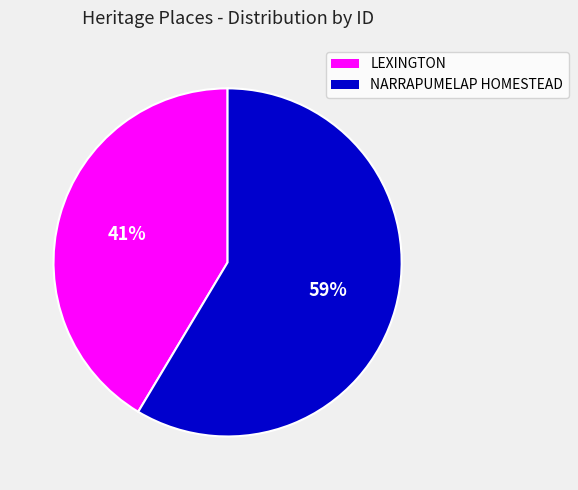

Is it true that NARRAPUMELAP HOMESTEAD is 49% of the pie?

False